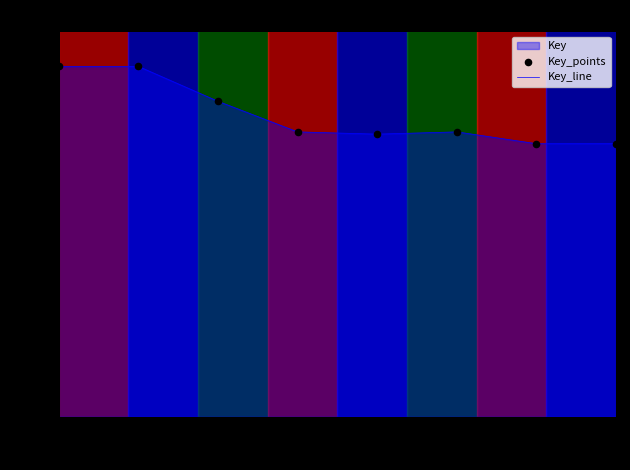

What is the difference between the second highest and second lowest values?

47386349